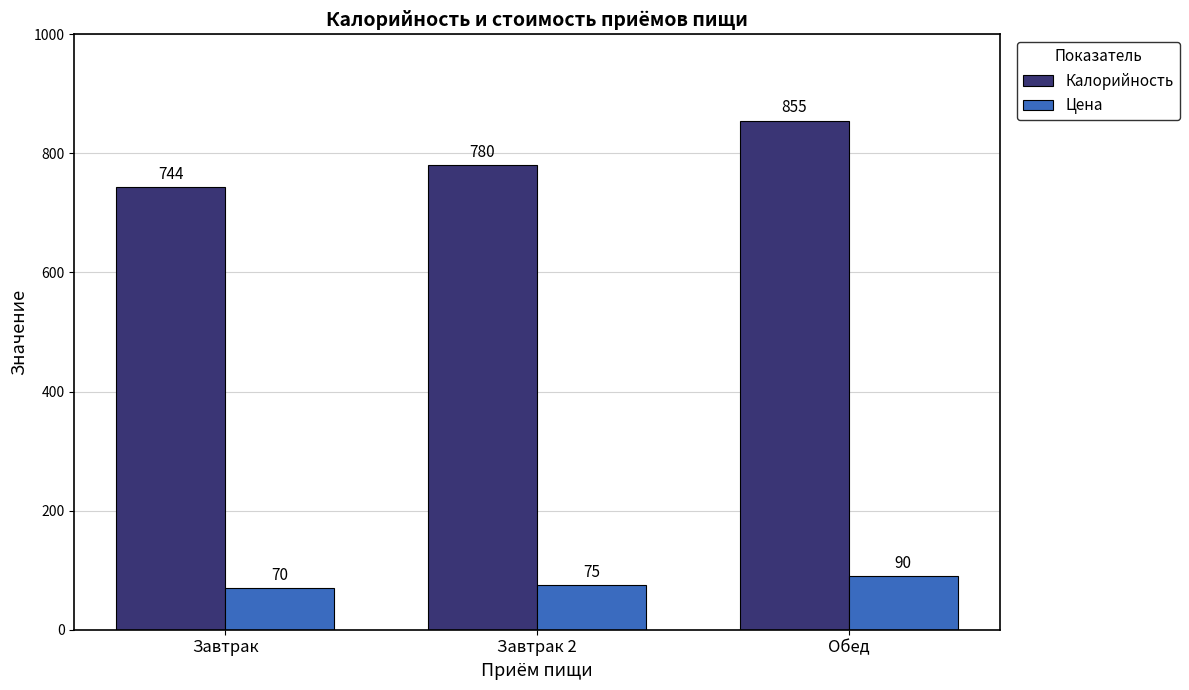

Count the Калорийность values in the range 744 to 855.

3